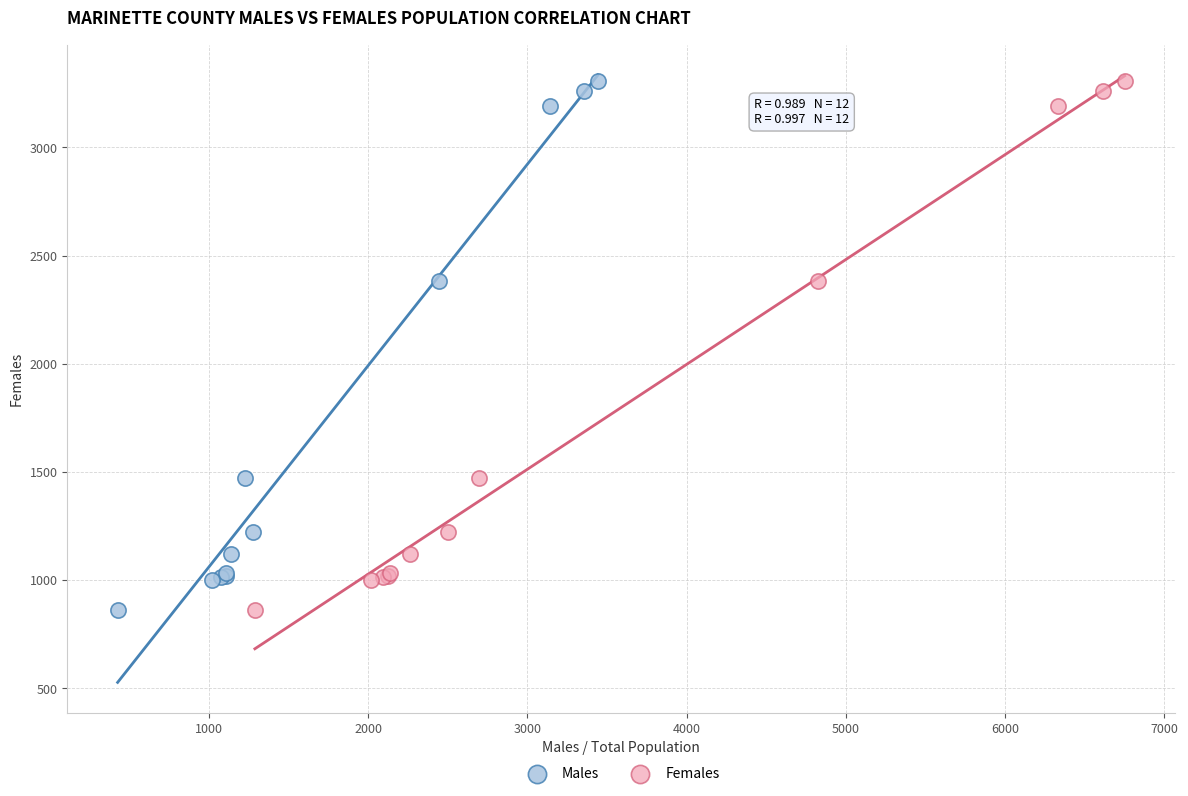

What are all the series names shown in the legend?

Males, Females